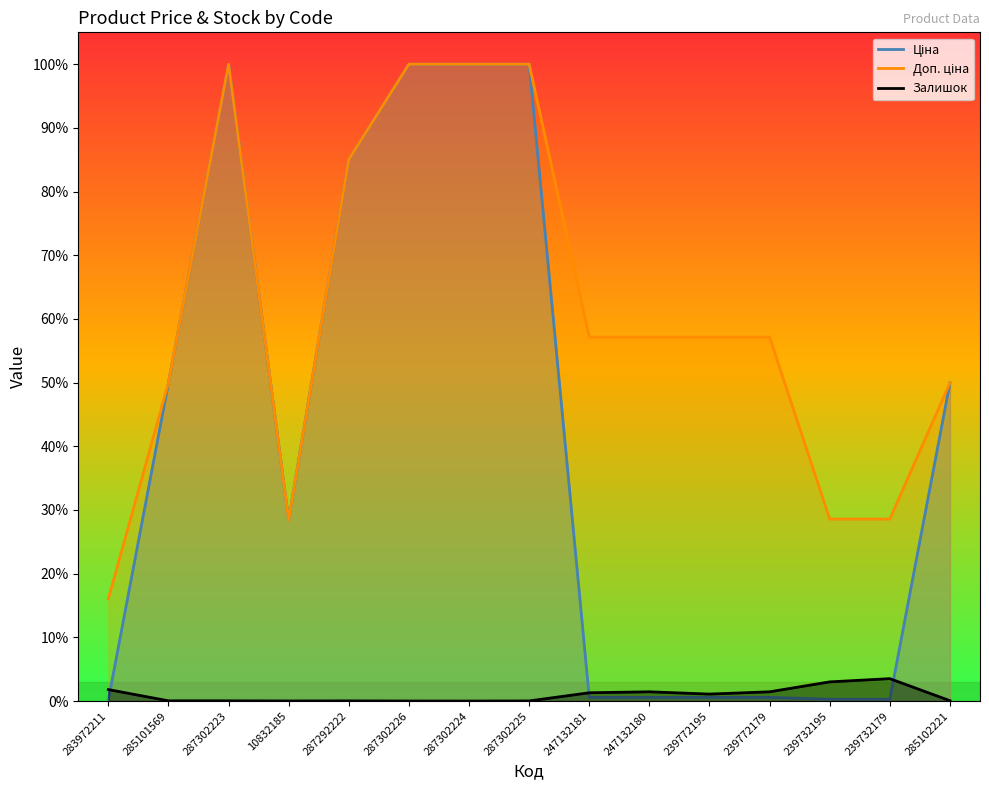

How many lines are shown in the chart?

3